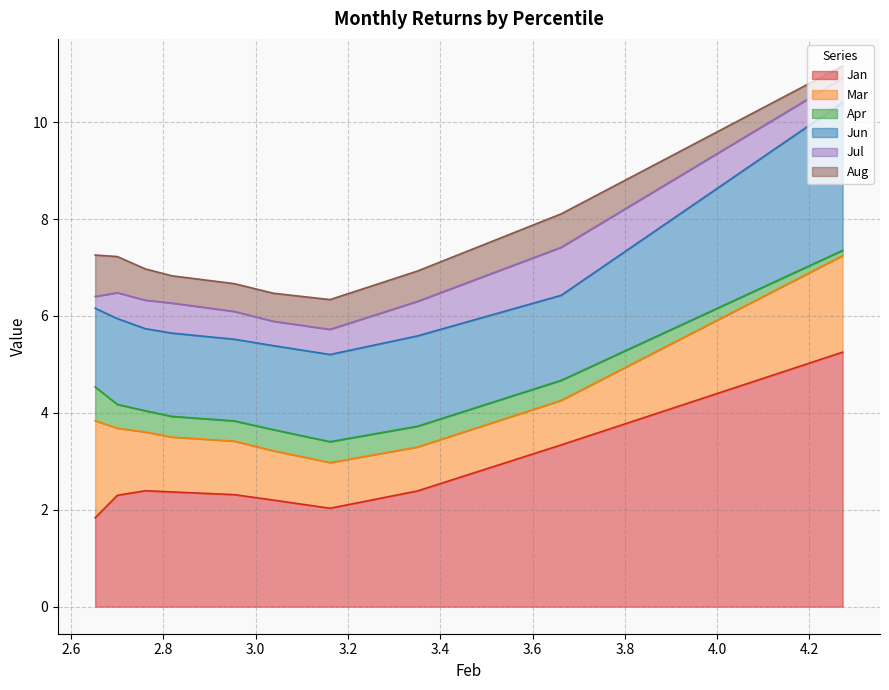

True or false: Mar has more than 1 interior local peaks.

False